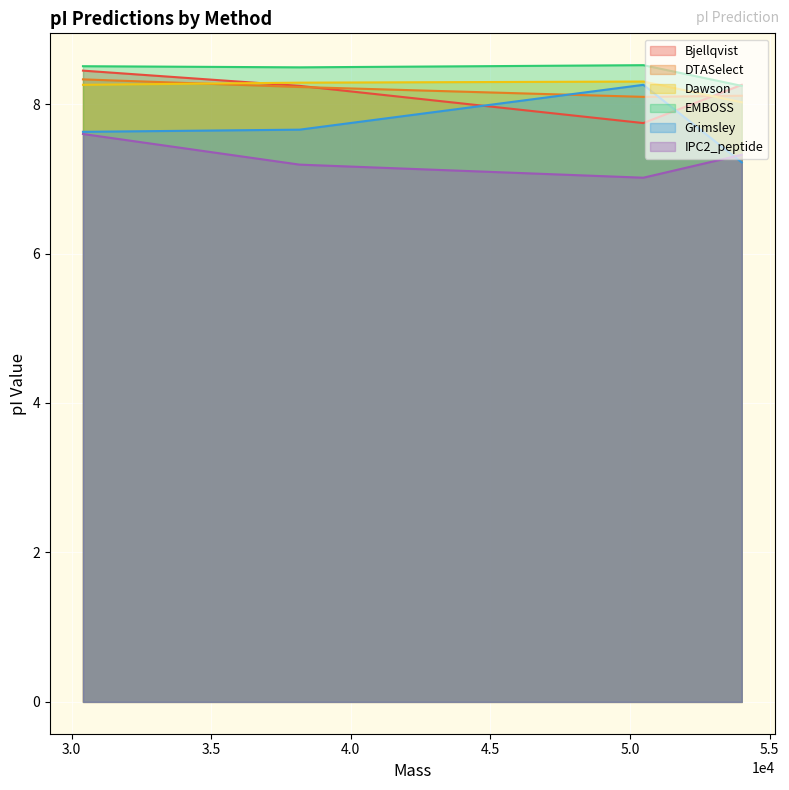

How many interior local valleys does the IPC2_peptide series have?

1